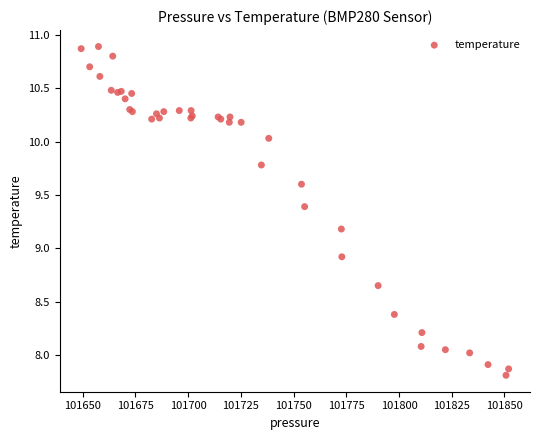

What Y value in the scatter plot is closest to 9?

8.9